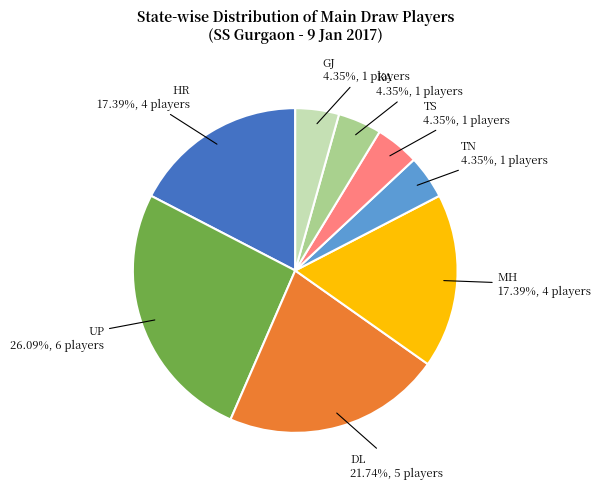

What is the total percentage of DL and UP?

47.8%